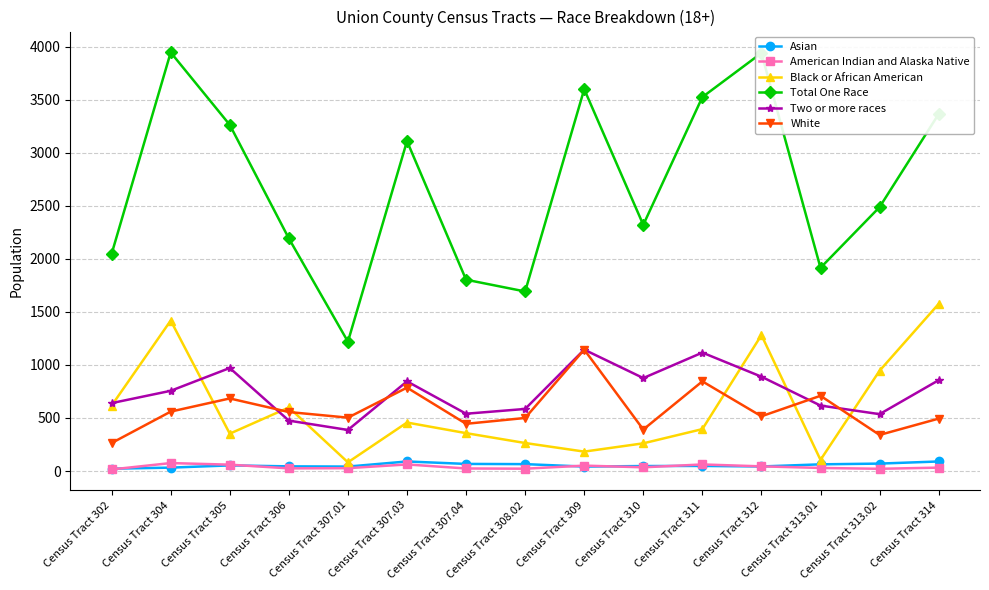

Is the value of Black or African American at Census Tract 308.02 greater than the value of American Indian and Alaska Native at Census Tract 312?

Yes